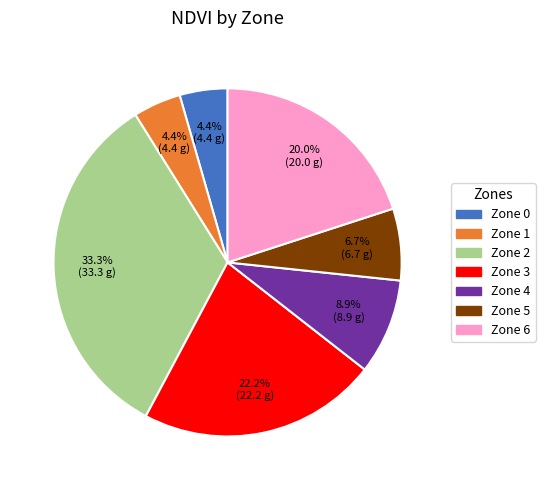

Is there any slice that represents more than half of the pie?

No